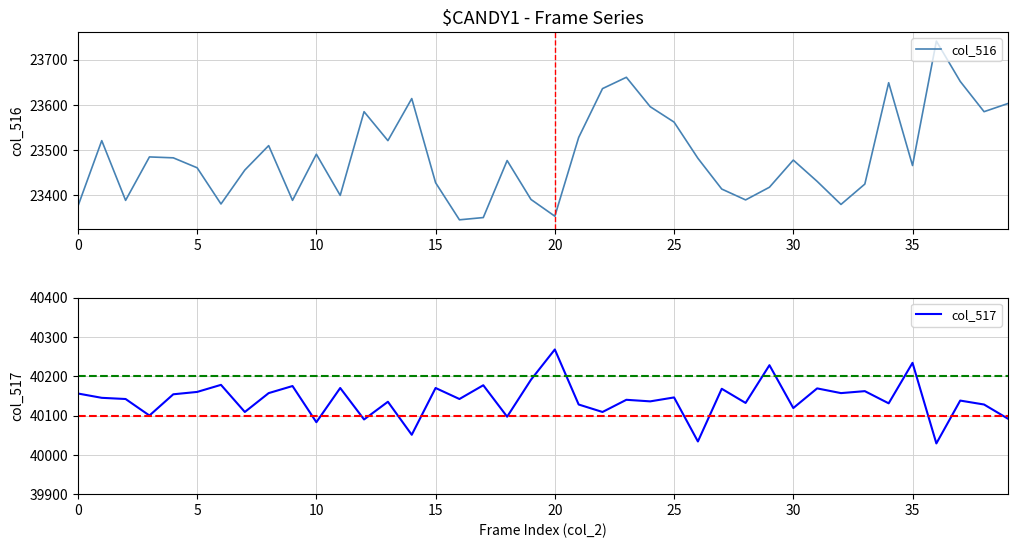

Between 15 and 24, which series saw the biggest shift?

col_516